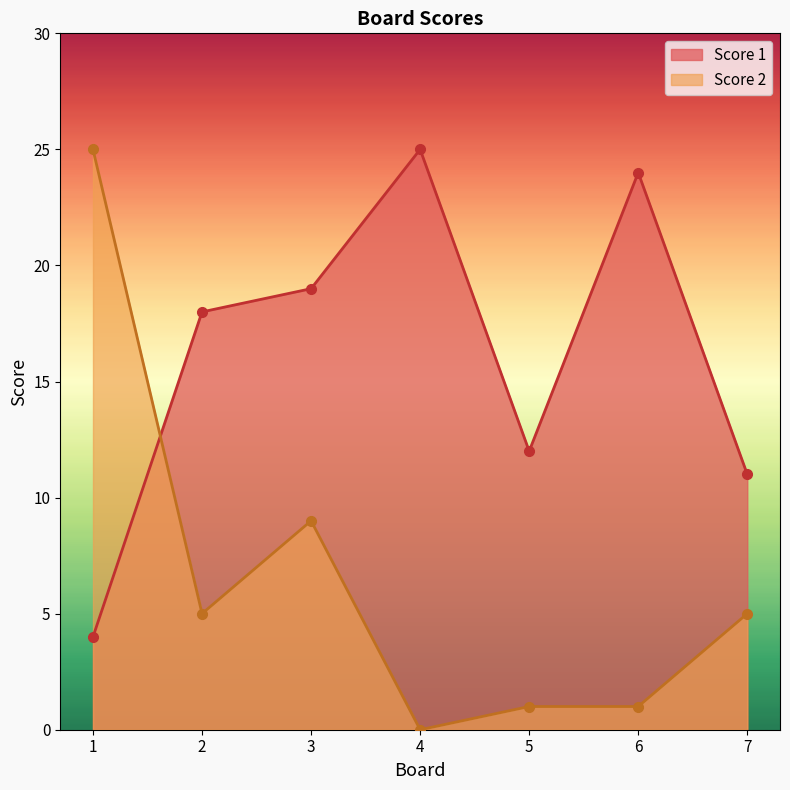

True or false: Score 2 has a value of 0 at 4.

True